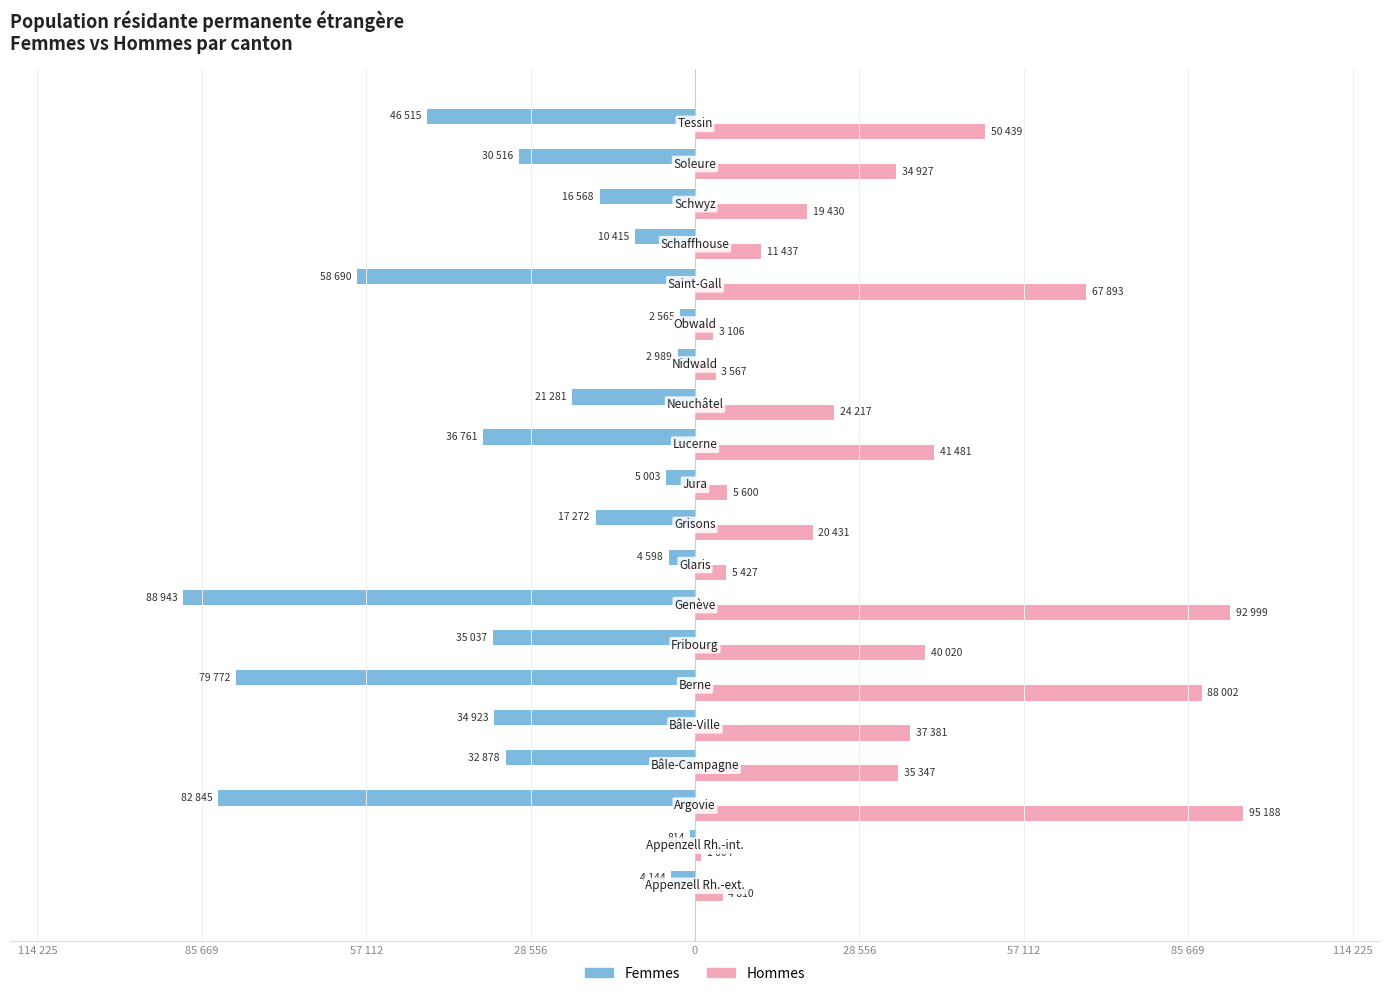

What are all the series names shown in the legend?

Femmes, Hommes